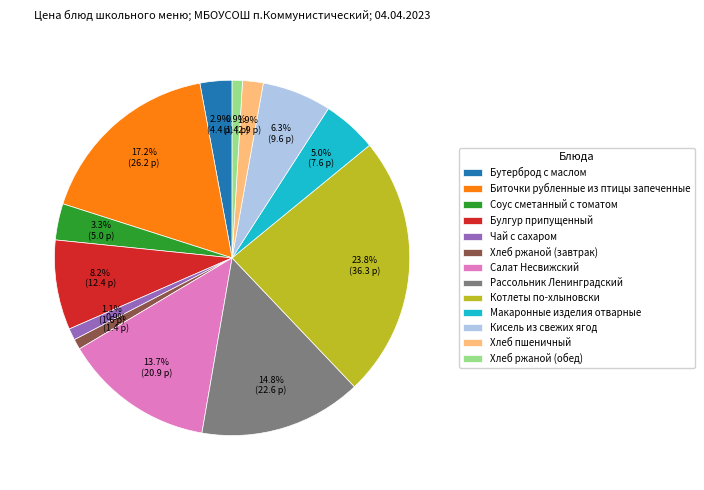

The Чай с сахаром slice represents 1% of the pie. True or false?

True